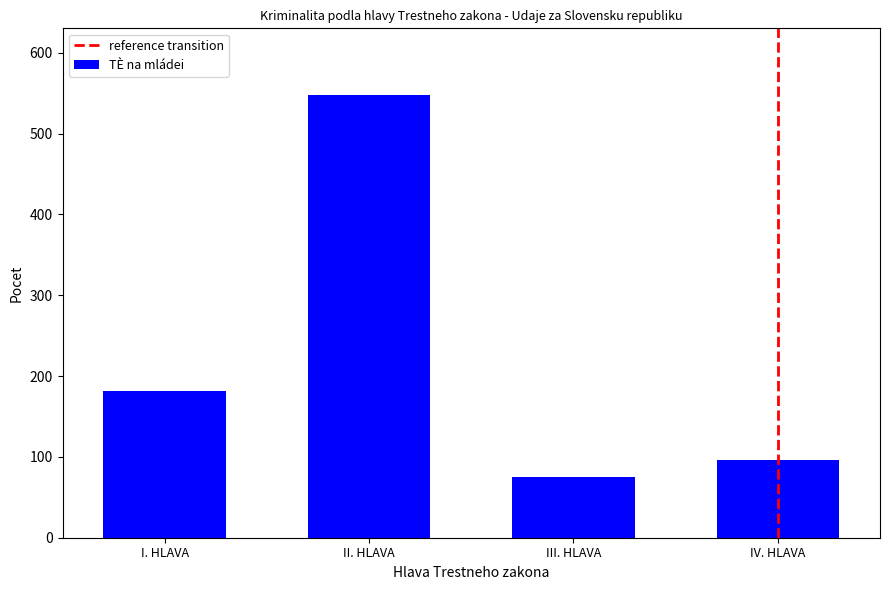

Reading right to left, extract all data points from this chart.

96	75	548	182